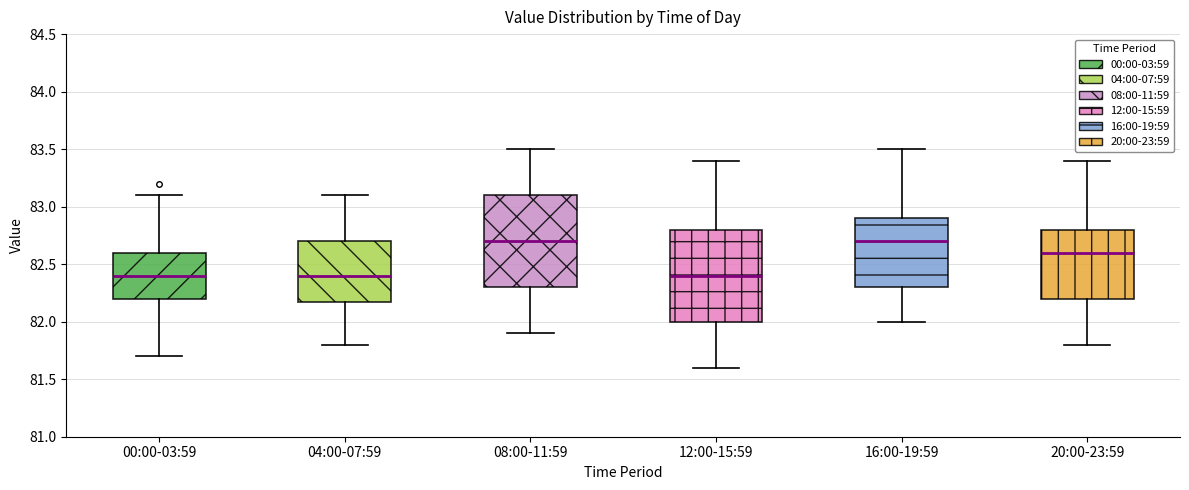

Where does the lower whisker of the box for 00:00-03:59 end on the y-axis? The values are not printed on the chart, so give them approximately, as read against the axis.

81.7